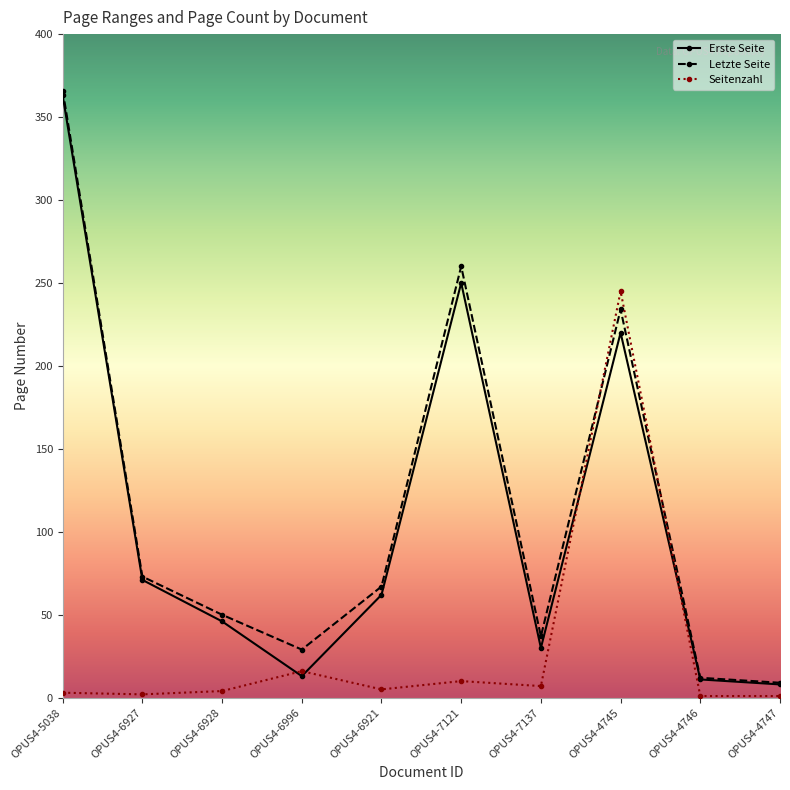

What is the label of the 9th point from the left?

OPUS4-4746